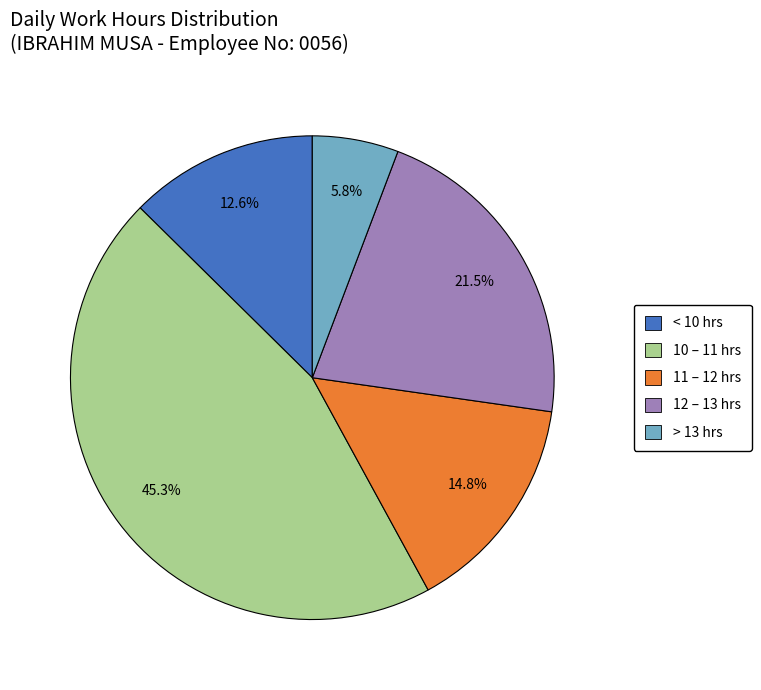

Is there any slice that represents more than half of the pie?

No